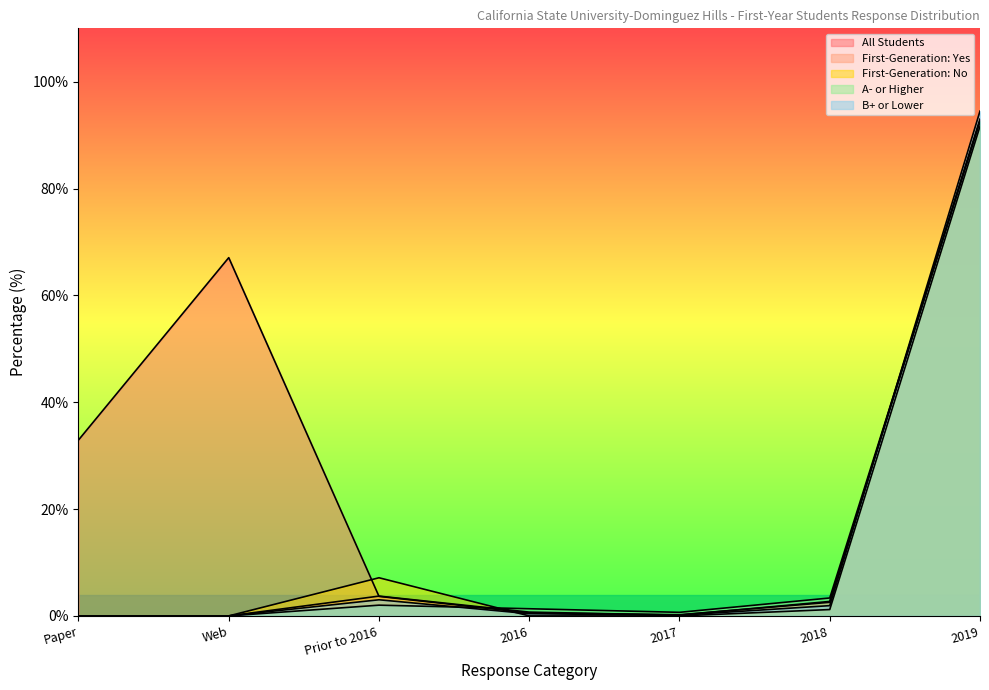

What is the spread (max minus min) of values at 2019?

2.8